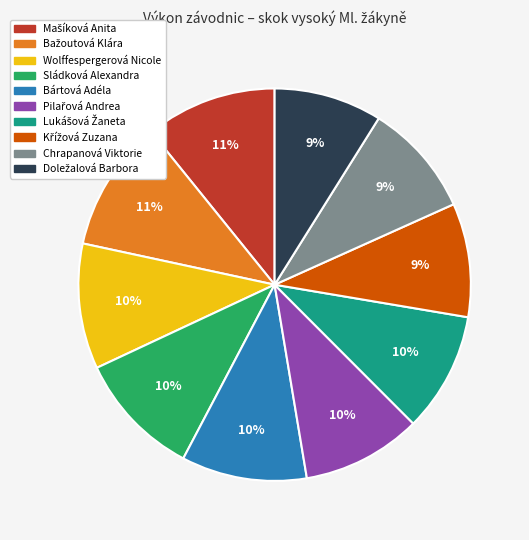

To the nearest percent, what percentage of the pie is Bártová Adéla?

10%